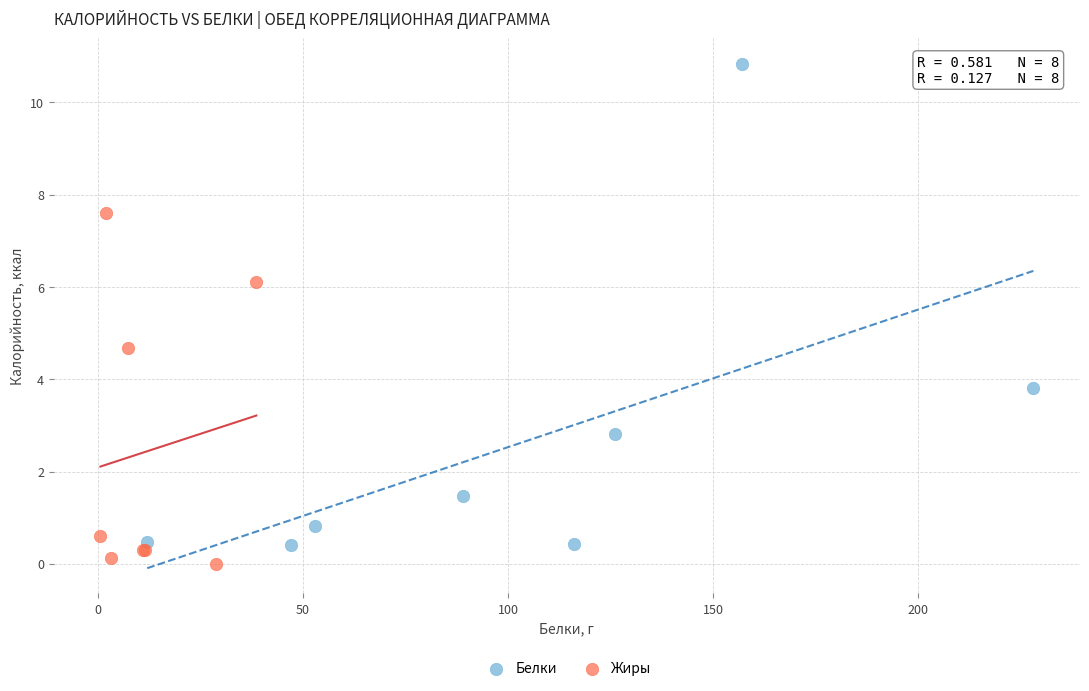

What are all the series names shown in the legend?

Белки, Жиры